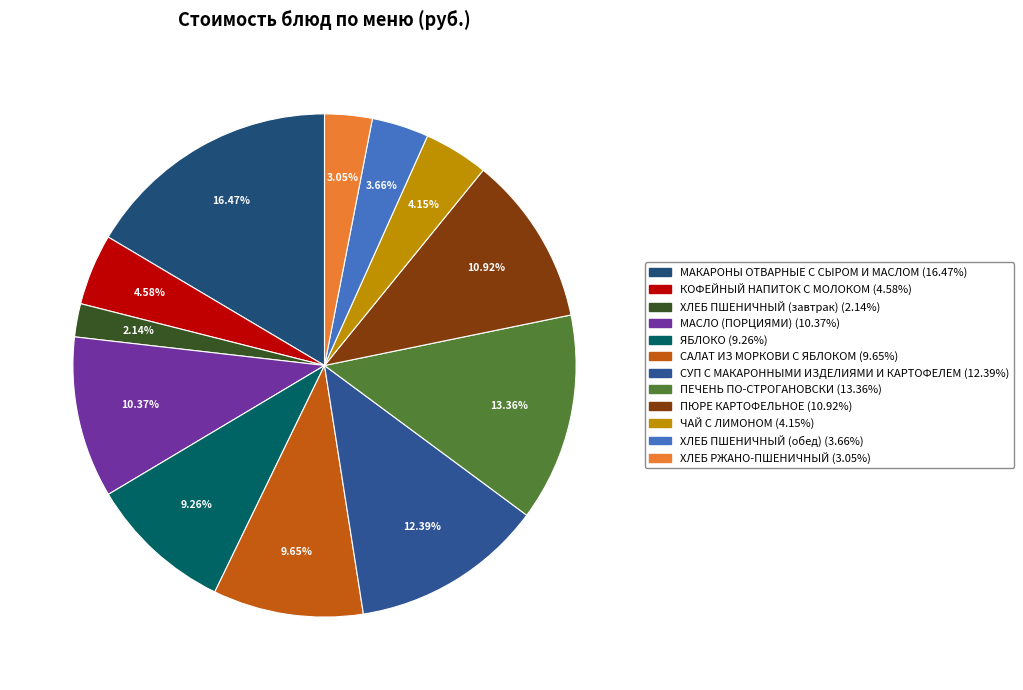

Approximately how many times larger is the value at ХЛЕБ ПШЕНИЧНЫЙ (завтрак) compared to ХЛЕБ ПШЕНИЧНЫЙ (обед)?

0.6